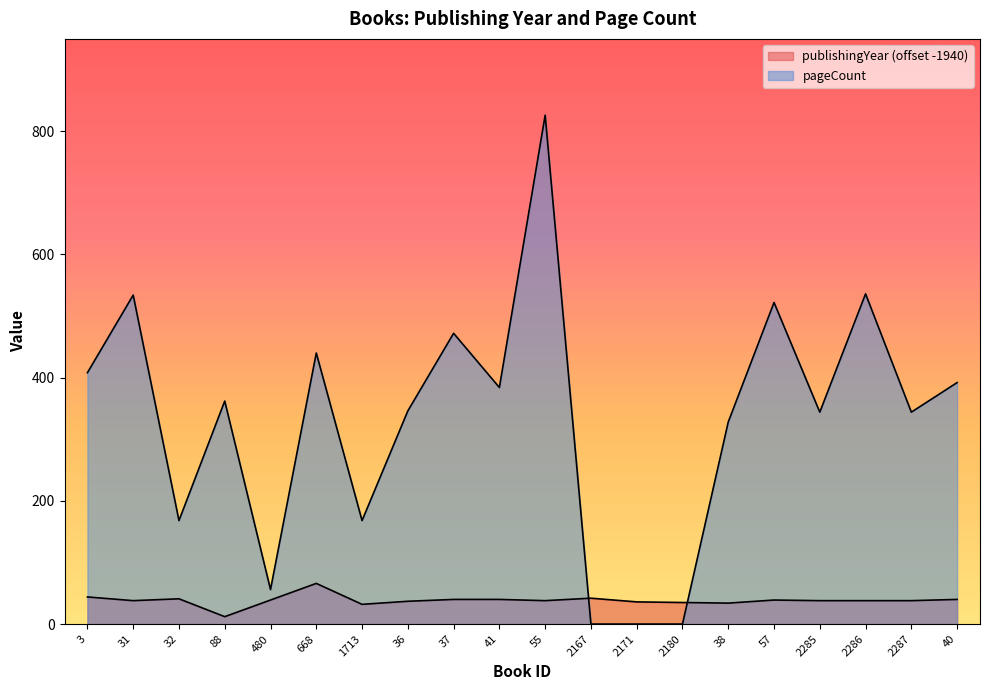

How many lines are shown in the chart?

2